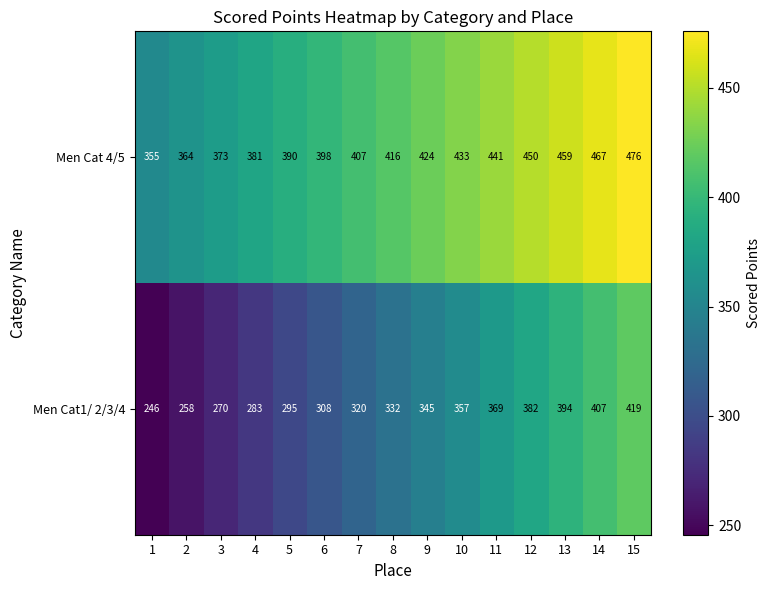

What is the total value across all series at 9?

769